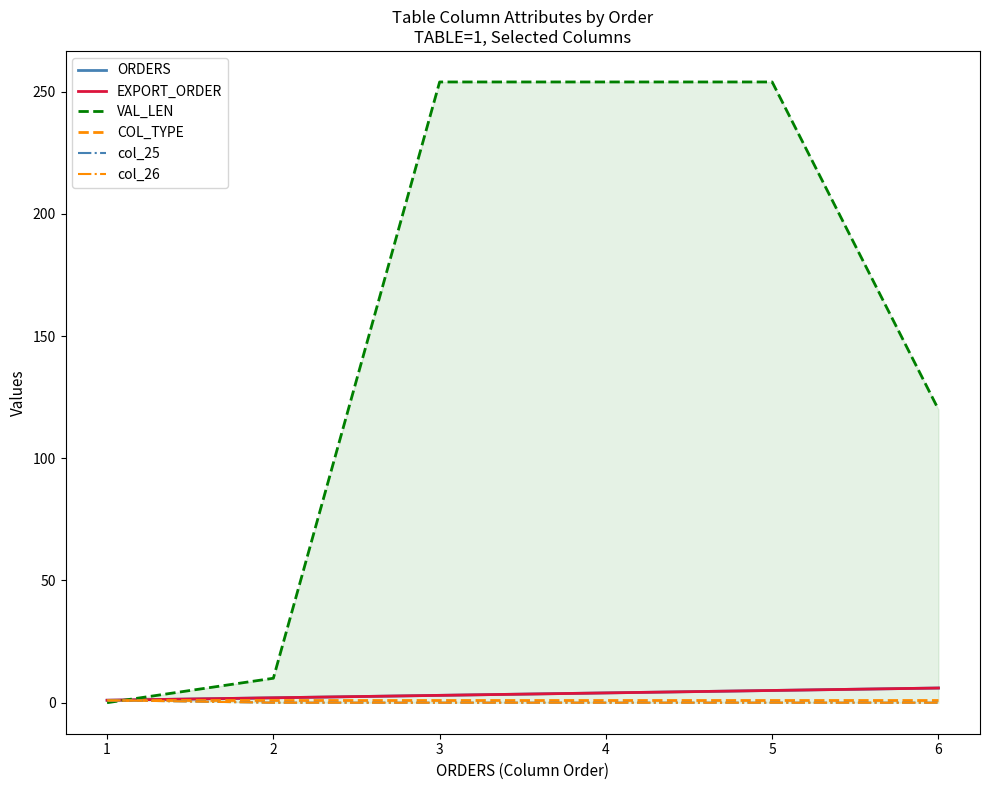

True or false: ORDERS and EXPORT_ORDER intersect in this chart.

False